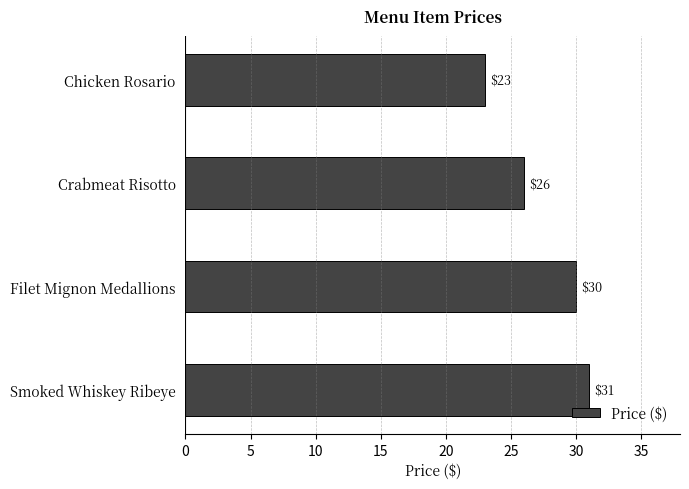

How many bars are there in total?

4